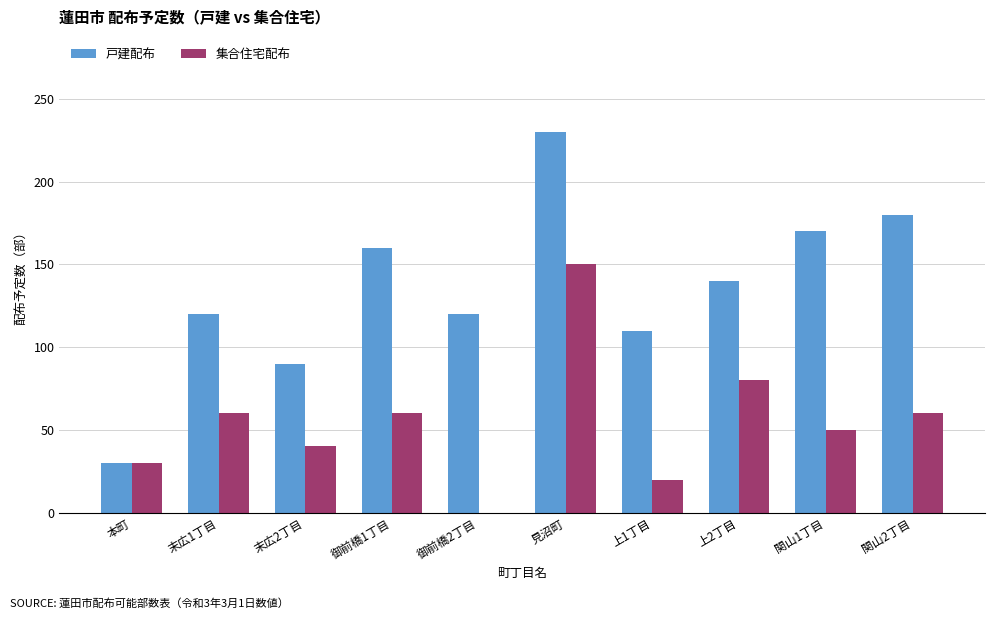

Which series changed the most between 見沼町 and 関山2丁目?

集合住宅配布